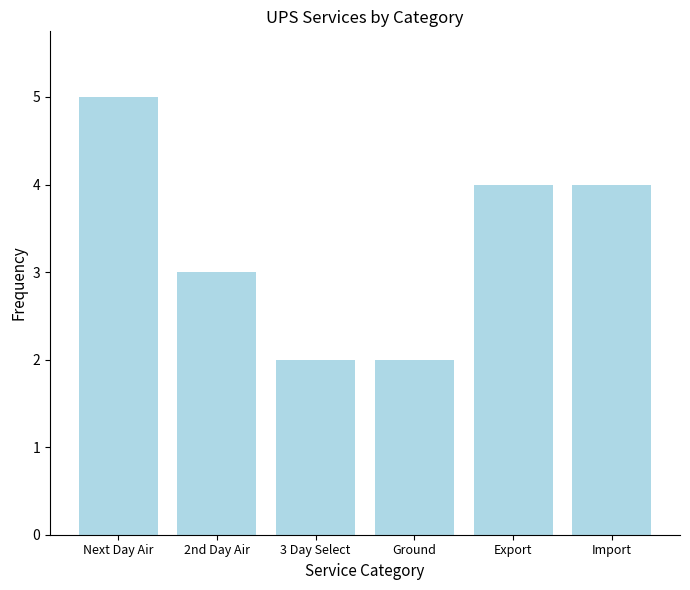

Which category has the highest value across all series?

Next Day Air